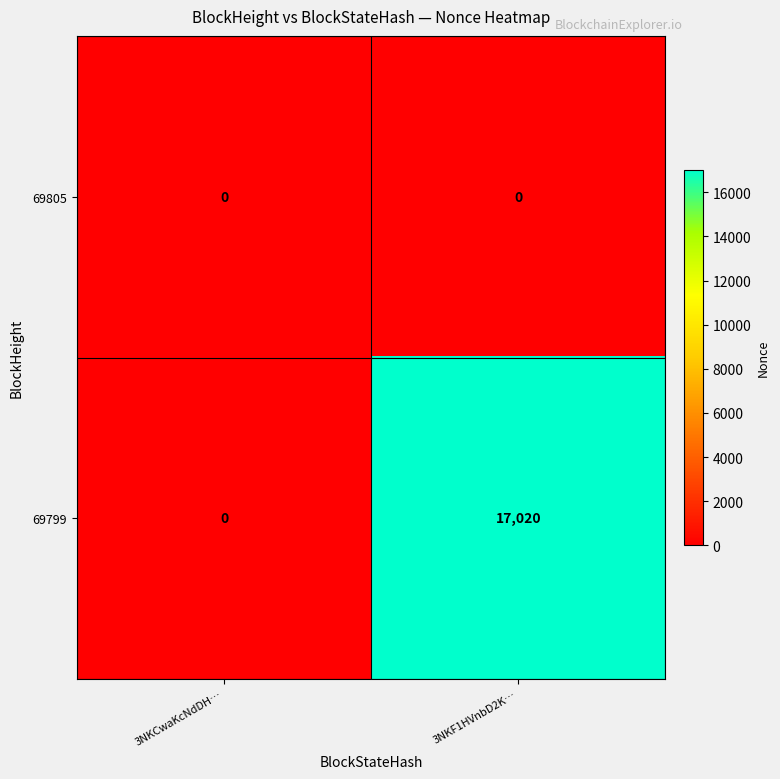

Which series has the widest spread of values?

69799